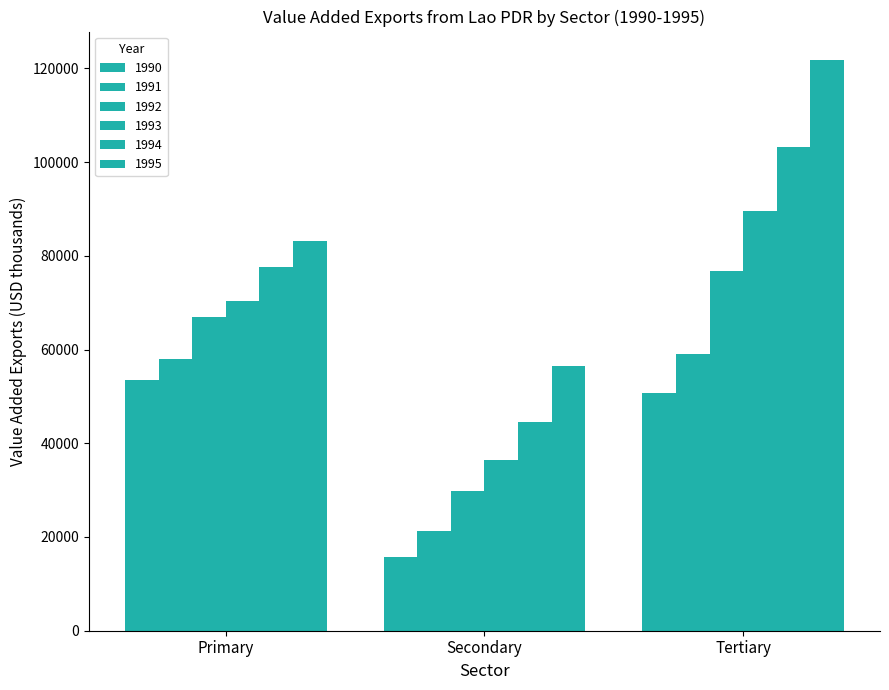

Does the chart contain any negative values?

No